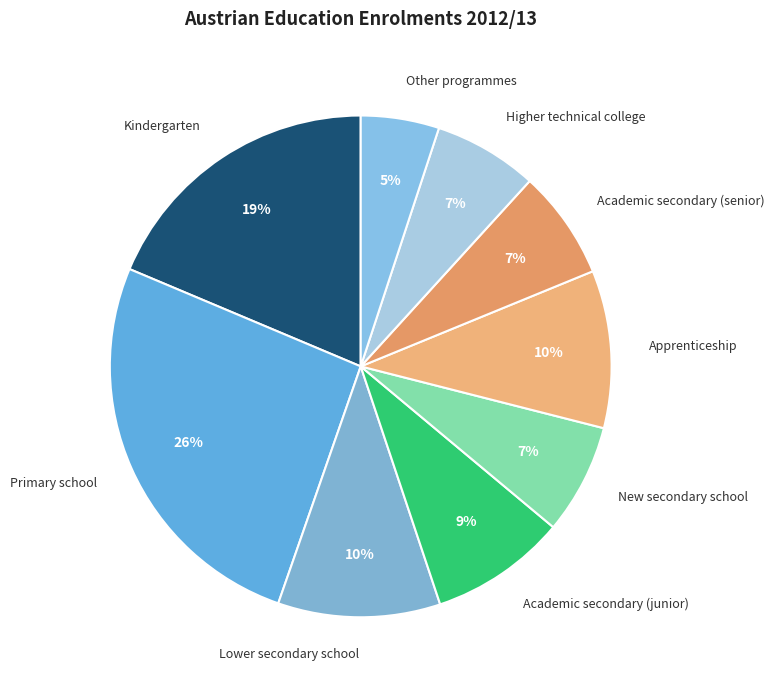

True or false: Apprenticeship accounts for 10% of the total.

True